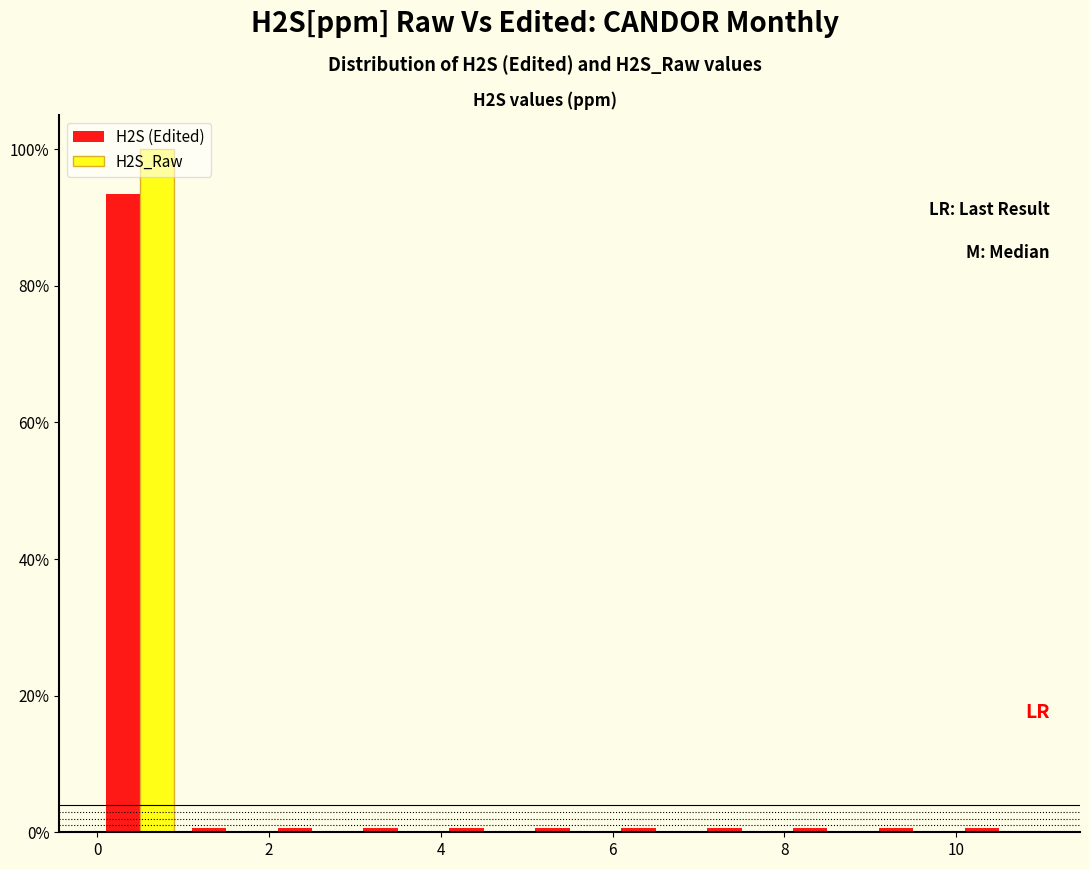

In the H2S (Edited) series, which range on the x-axis has the tallest bar?

0 to 1